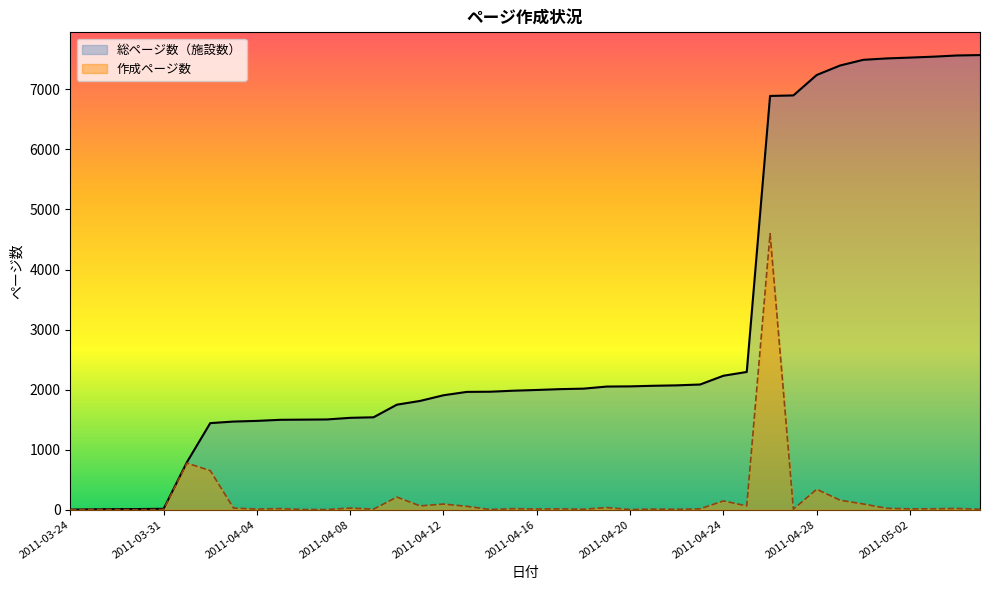

Which series has the largest total across all categories?

総ページ数（施設数）